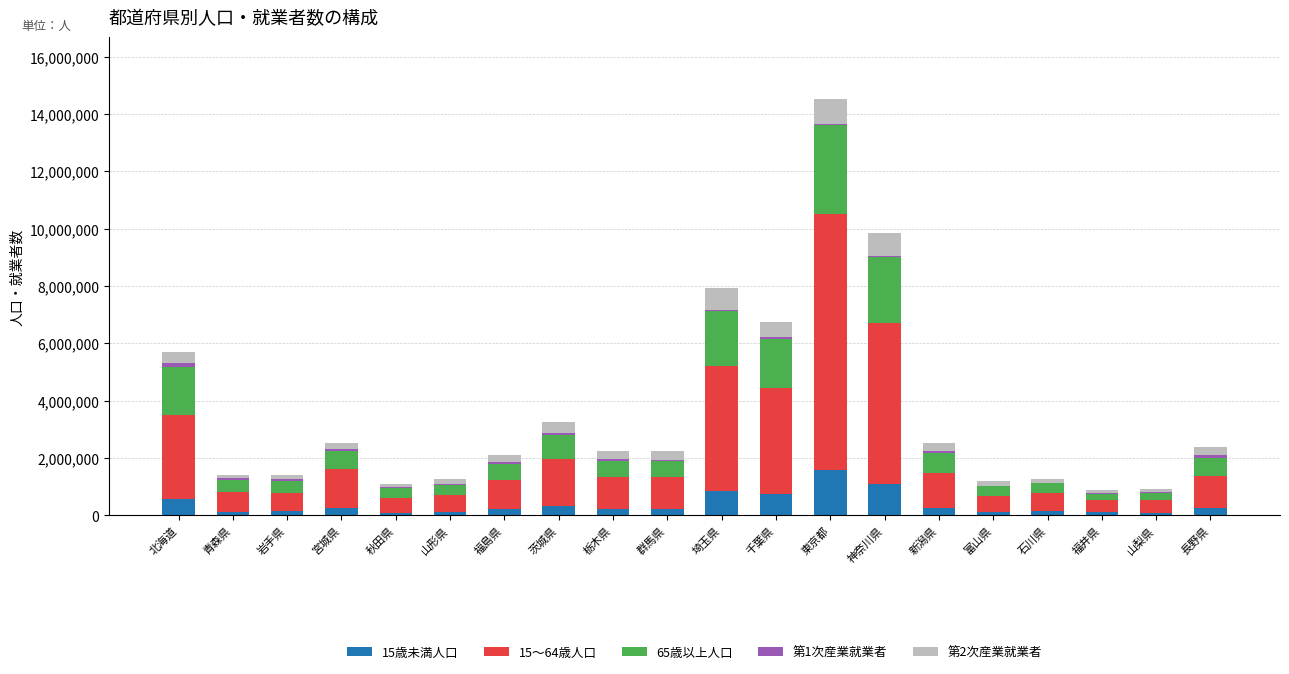

At which label does 15歳未満人口 reach its peak?

東京都